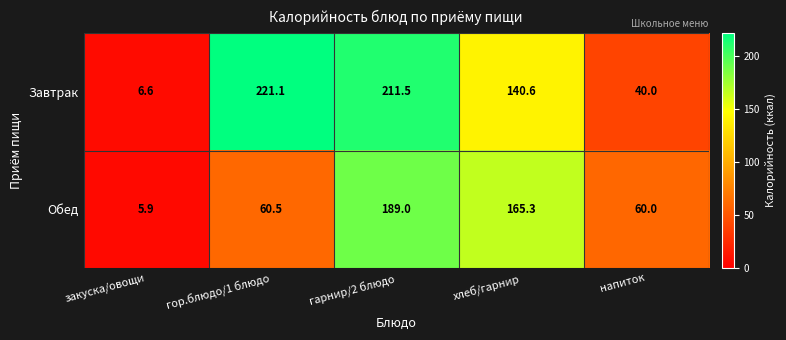

Rank the categories by Обед value from highest to lowest.

гарнир/2 блюдо, хлеб/гарнир, гор.блюдо/1 блюдо, напиток, закуска/овощи